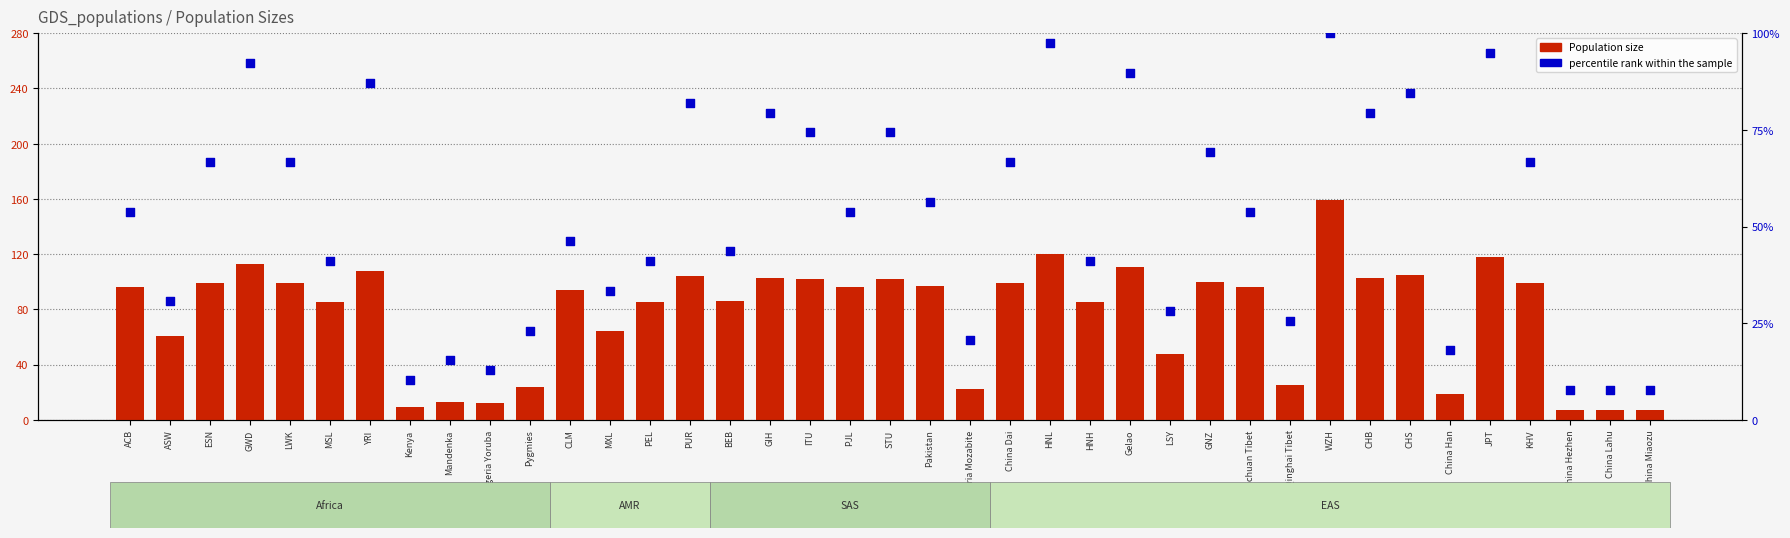

Is the value of percentile rank within the sample at PJL greater than the value of Population size at China Hezhen?

Yes